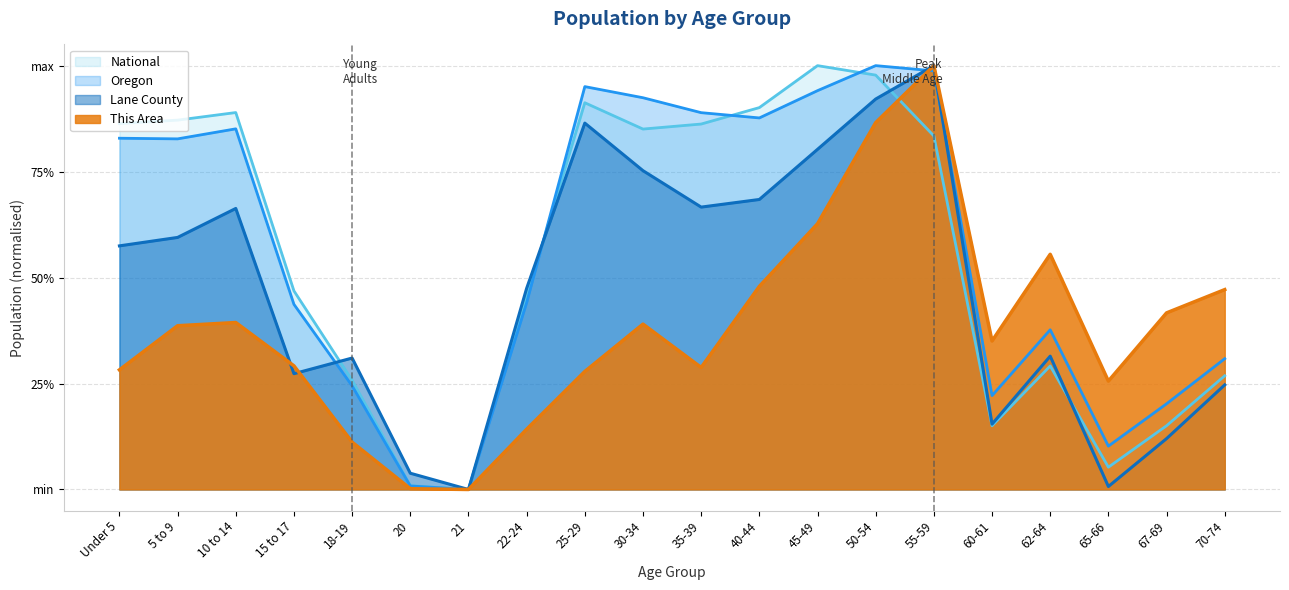

What is the maximum value for This Area?

1.0